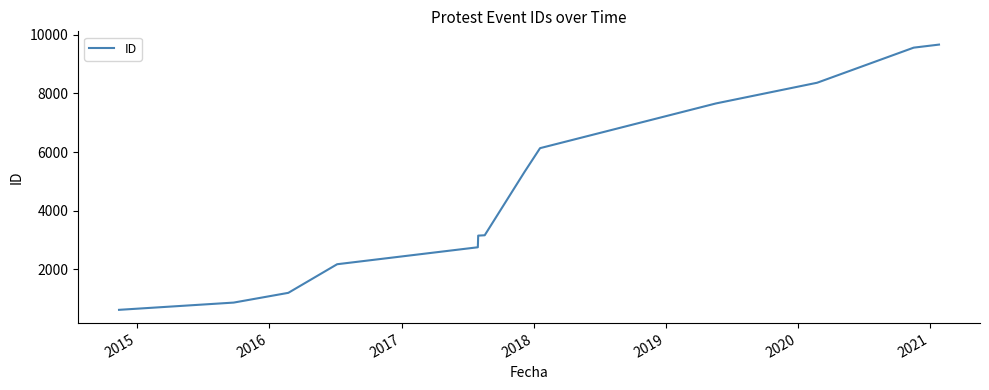

What is the difference between the maximum and minimum values?

9038